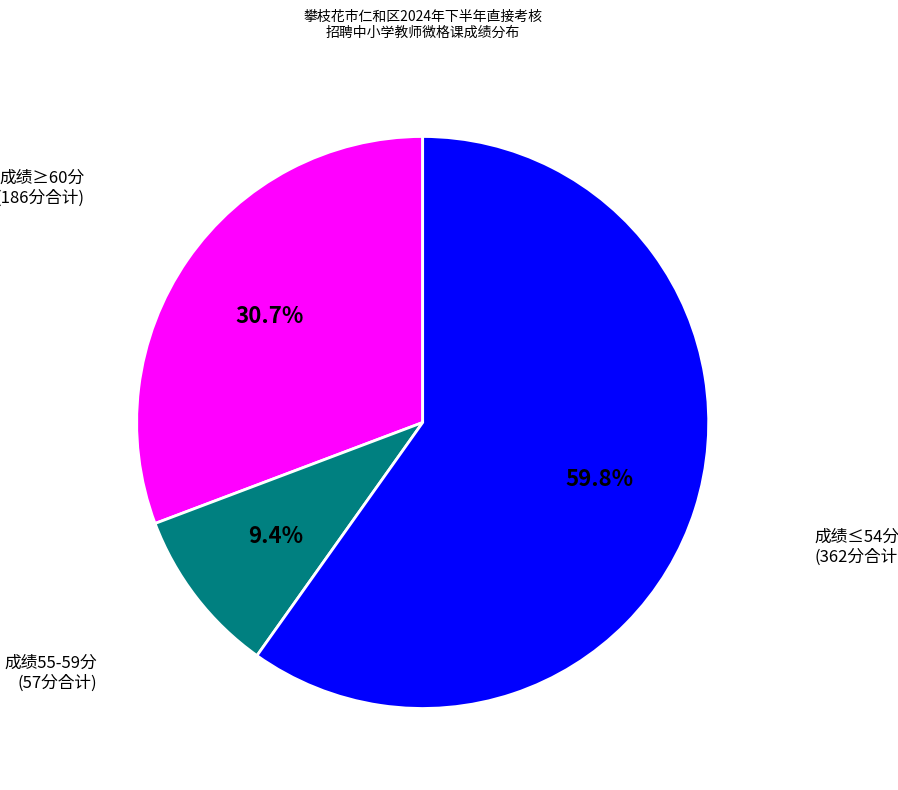

What percentage do 成绩≤54分 (362分合计) and 成绩55-59分 (57分合计) together represent?

69.3%